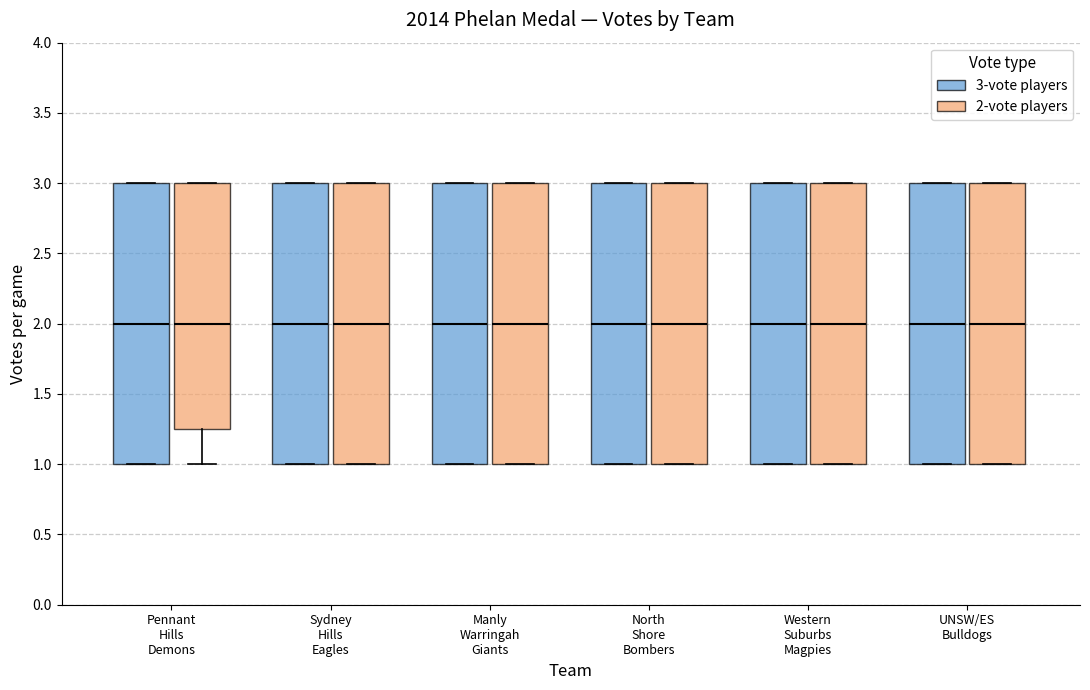

Reading left to right, transcribe this box plot: for each box, give where its median line is, the range the box spans, and where its two whiskers end, as read against the y-axis. The values are not printed on the chart, so give them approximately, as read against the axis.

Pennant Hills Demons (3-vote players): median 2.00, box 1.00 to 3.00, whiskers 1.00 to 3.00
Pennant Hills Demons (2-vote players): median 2.00, box 1.25 to 3.00, whiskers 1.00 to 3.00
Sydney Hills Eagles (3-vote players): median 2.00, box 1.00 to 3.00, whiskers 1.00 to 3.00
Sydney Hills Eagles (2-vote players): median 2.00, box 1.00 to 3.00, whiskers 1.00 to 3.00
Manly Warringah Giants (3-vote players): median 2.00, box 1.00 to 3.00, whiskers 1.00 to 3.00
Manly Warringah Giants (2-vote players): median 2.00, box 1.00 to 3.00, whiskers 1.00 to 3.00
North Shore Bombers (3-vote players): median 2.00, box 1.00 to 3.00, whiskers 1.00 to 3.00
North Shore Bombers (2-vote players): median 2.00, box 1.00 to 3.00, whiskers 1.00 to 3.00
Western Suburbs Magpies (3-vote players): median 2.00, box 1.00 to 3.00, whiskers 1.00 to 3.00
Western Suburbs Magpies (2-vote players): median 2.00, box 1.00 to 3.00, whiskers 1.00 to 3.00
UNSW/ES Bulldogs (3-vote players): median 2.00, box 1.00 to 3.00, whiskers 1.00 to 3.00
UNSW/ES Bulldogs (2-vote players): median 2.00, box 1.00 to 3.00, whiskers 1.00 to 3.00